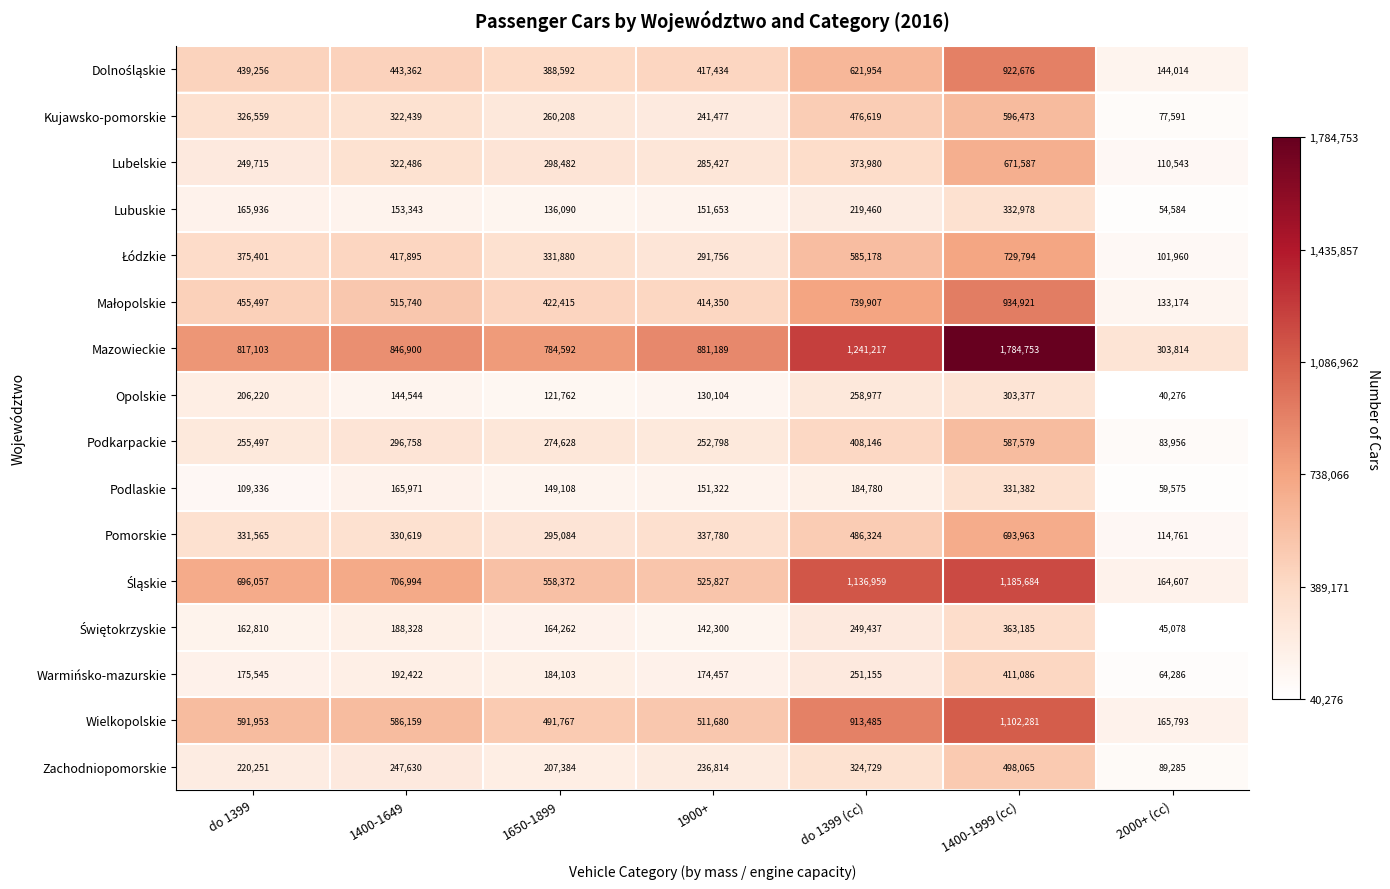

True or false: Lubelskie has a value of 298482 at 1650-1899.

True